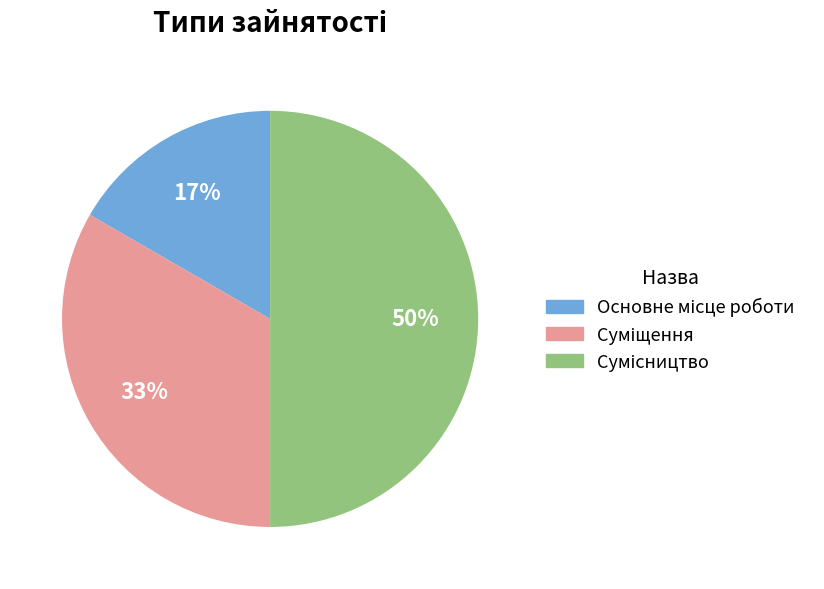

How many slices are in this pie chart?

3